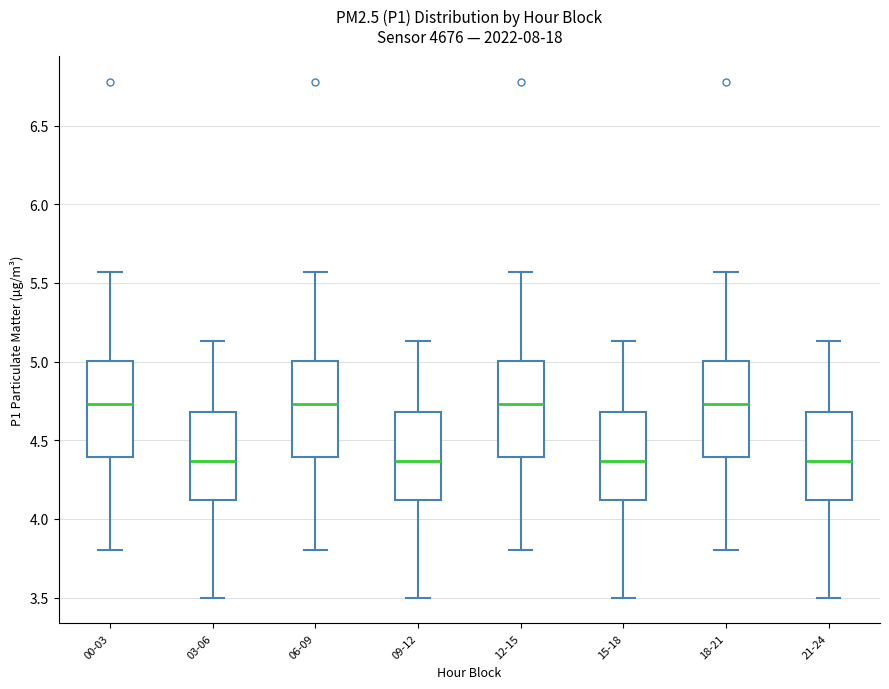

Where does the median line of the box for 18-21 sit on the y-axis? The values are not printed on the chart, so give them approximately, as read against the axis.

4.75